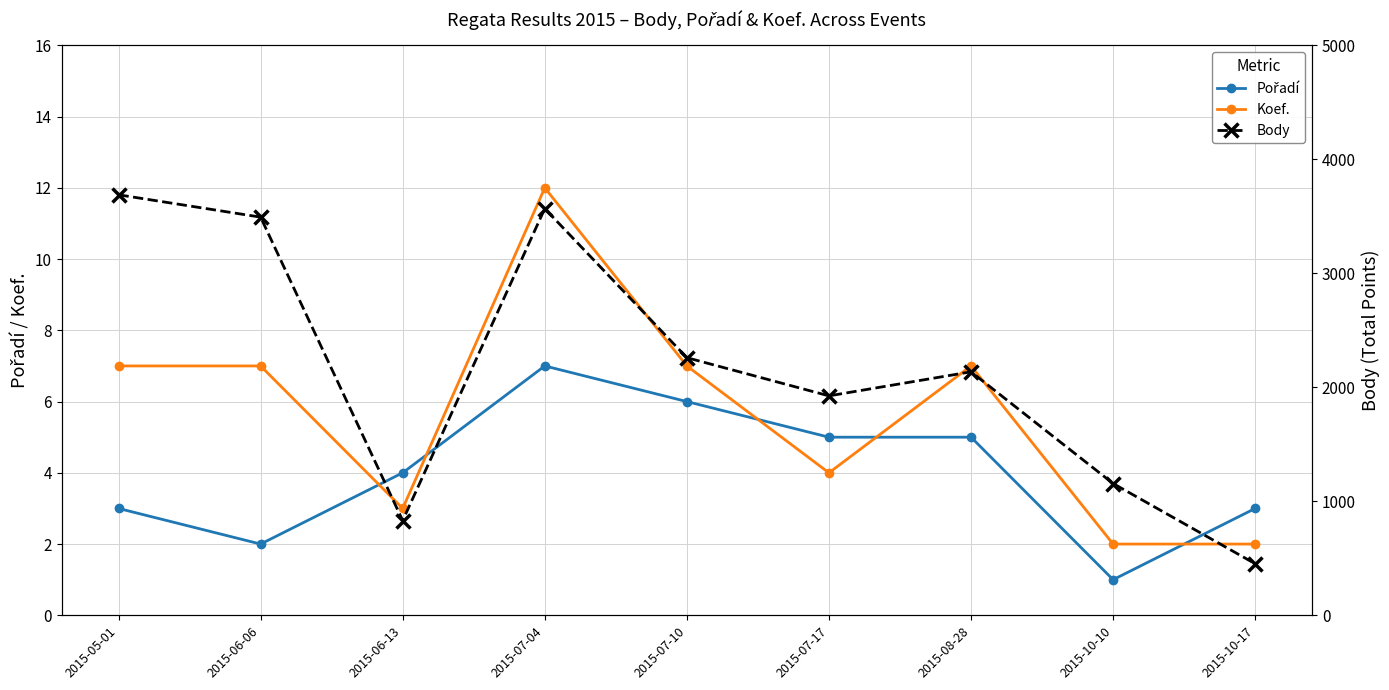

The value of Body at 2015-08-28 is 3040. True or false?

False